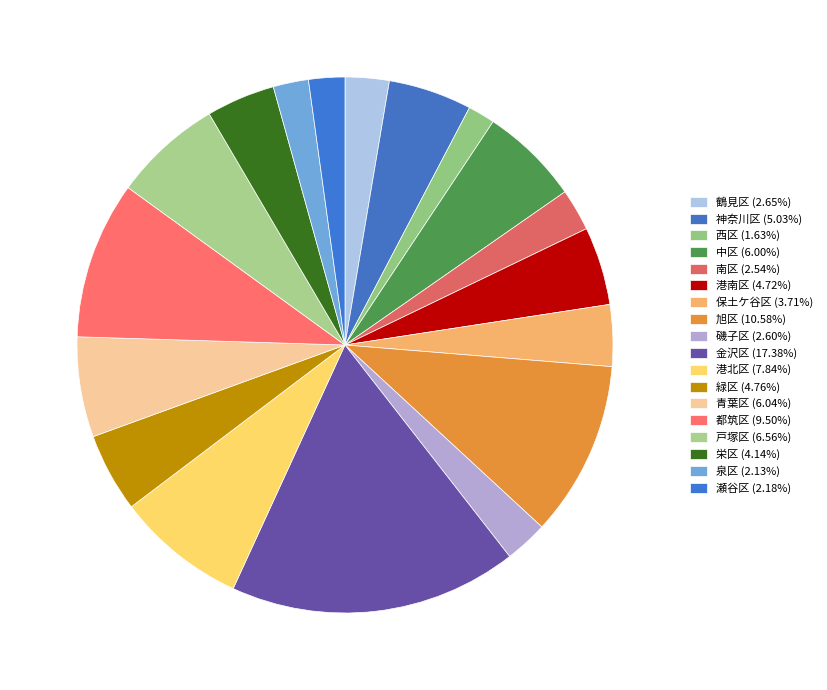

Do 磯子区 and 南区 together represent more than half of the pie?

No